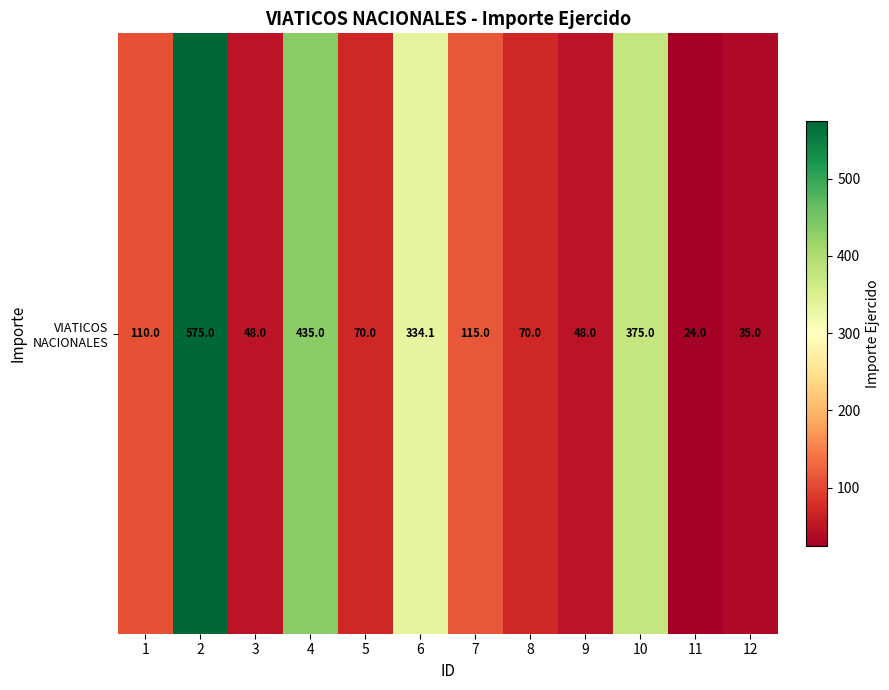

What is the difference between the values at 12 and 10?

340.0